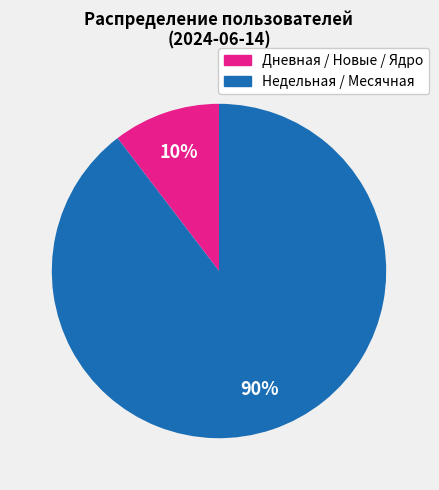

Is there a majority slice in this chart?

Yes